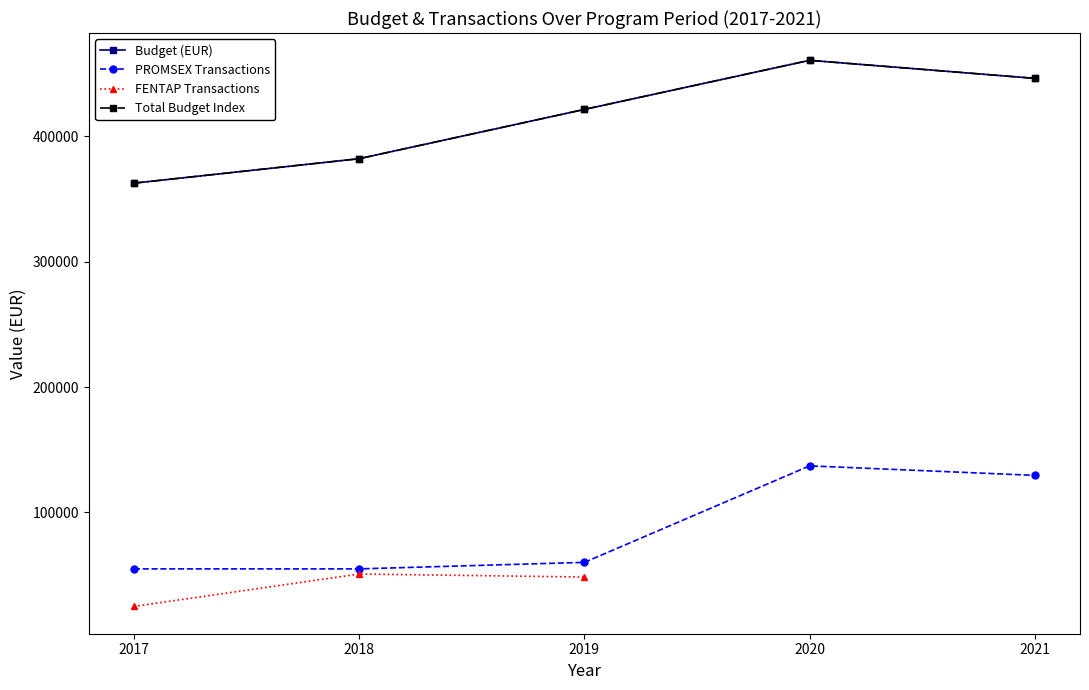

What is the spread (max minus min) of values at 2020?

323578.1